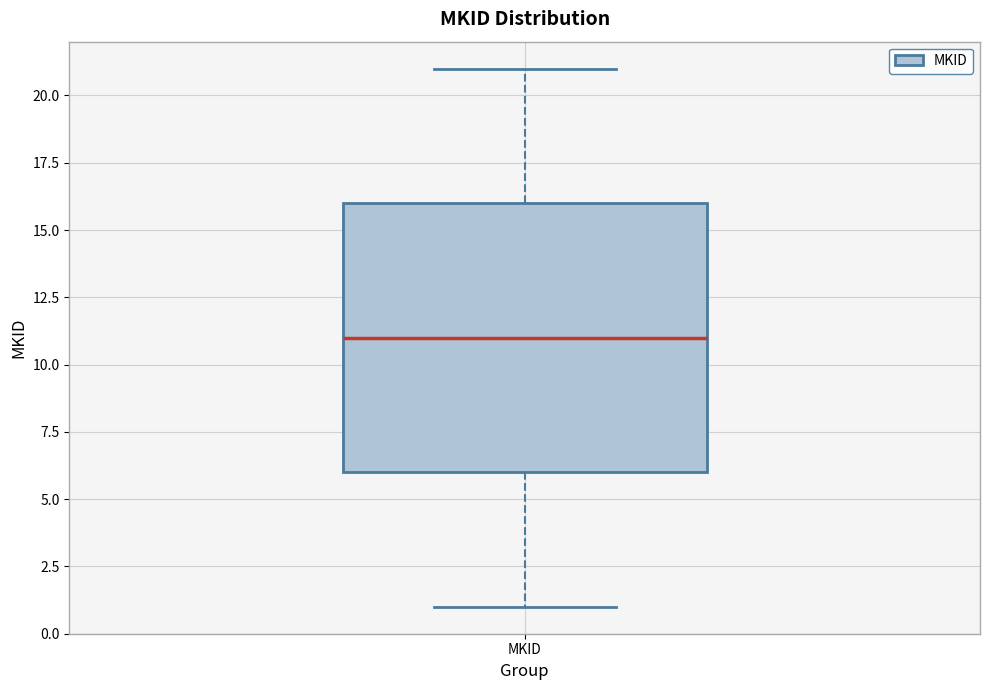

Read this box plot against the y-axis: the position of the median line, the range covered by the box, and the ends of both whiskers. The values are not printed on the chart, so give them approximately, as read against the axis.

median 11, box 6 to 16, whiskers 1 to 21